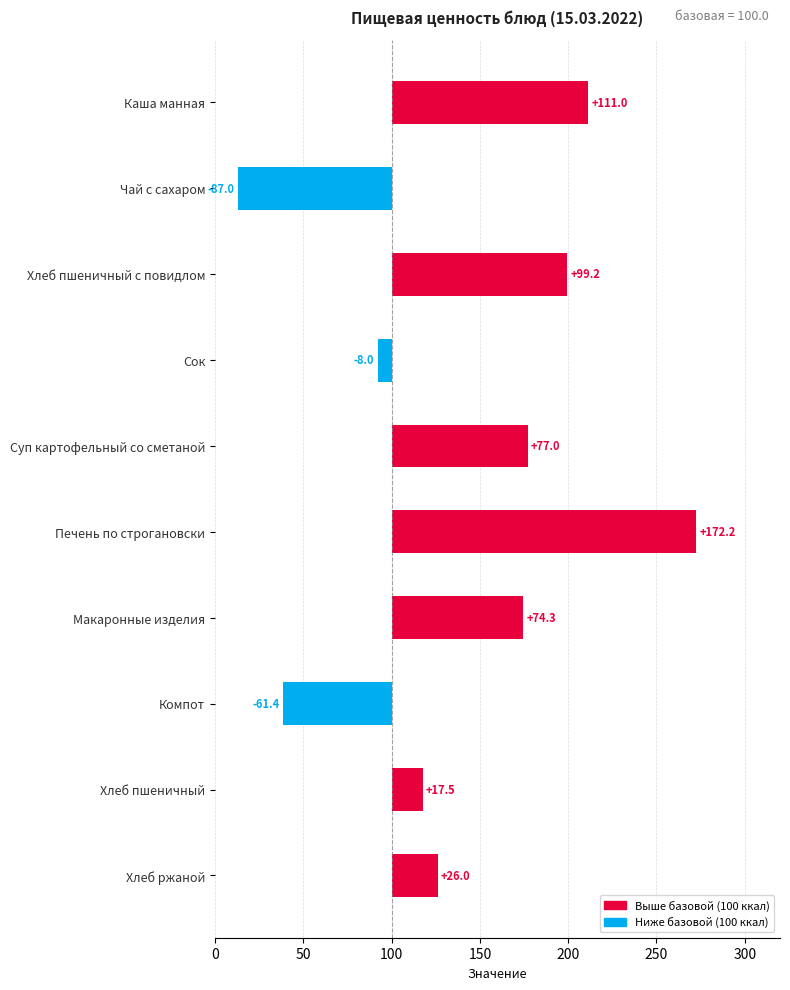

Is it true that the value at Хлеб ржаной is 26.0?

True